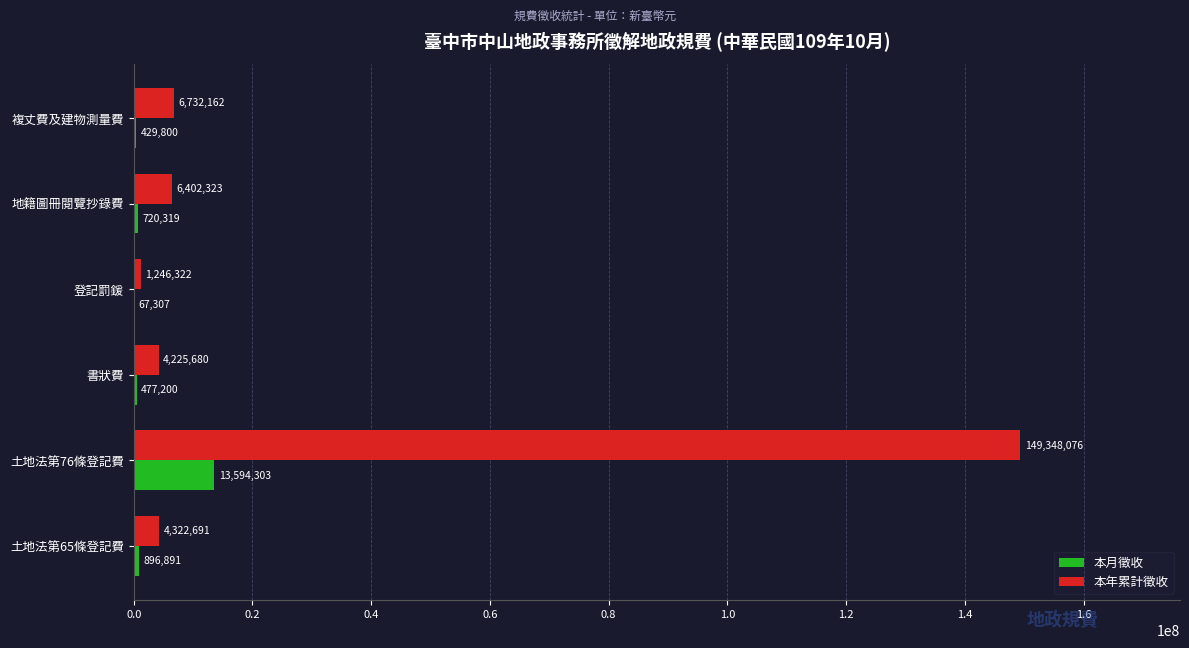

The 本年累計徵收 series shows 1246322 at 登記罰鍰. True or false?

True